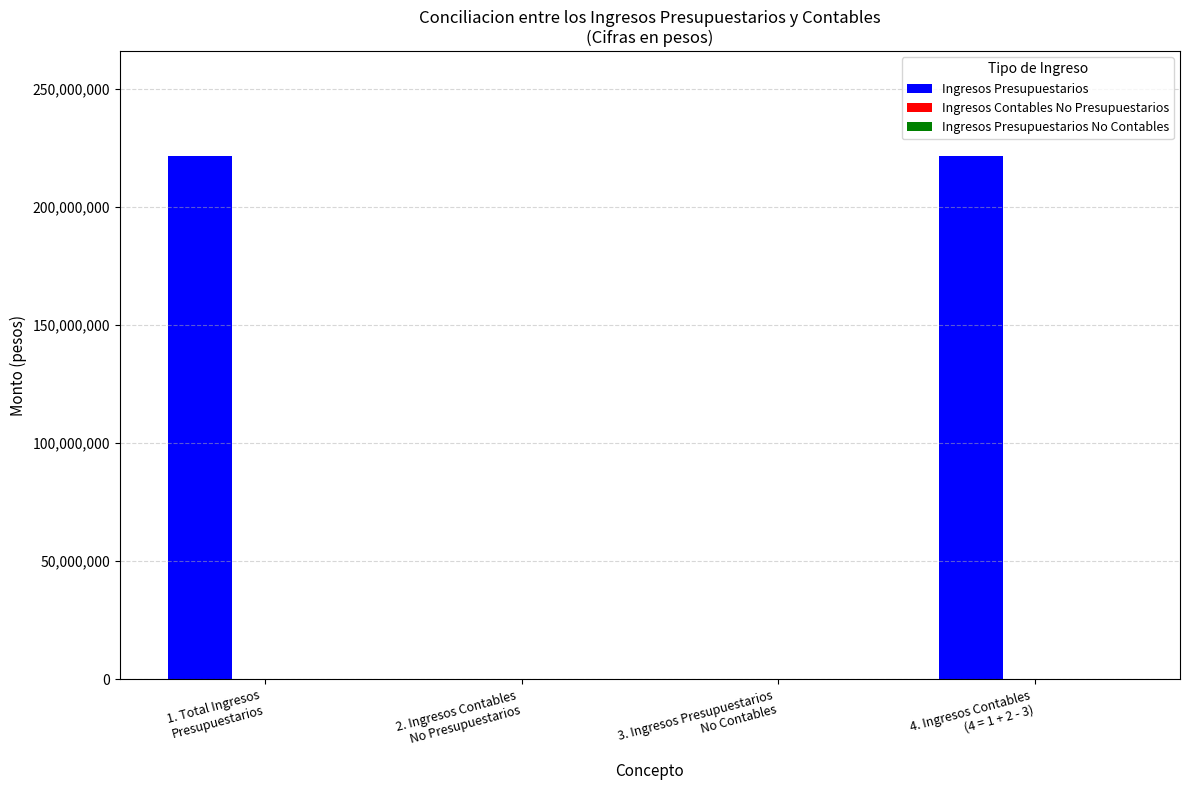

What is the sum of all values?

443320412